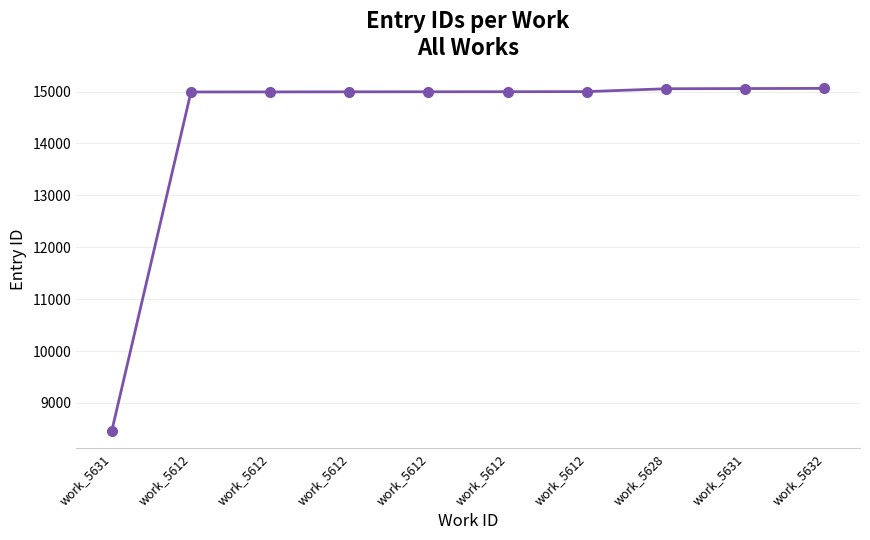

What value does the data have at work_5612?

14993